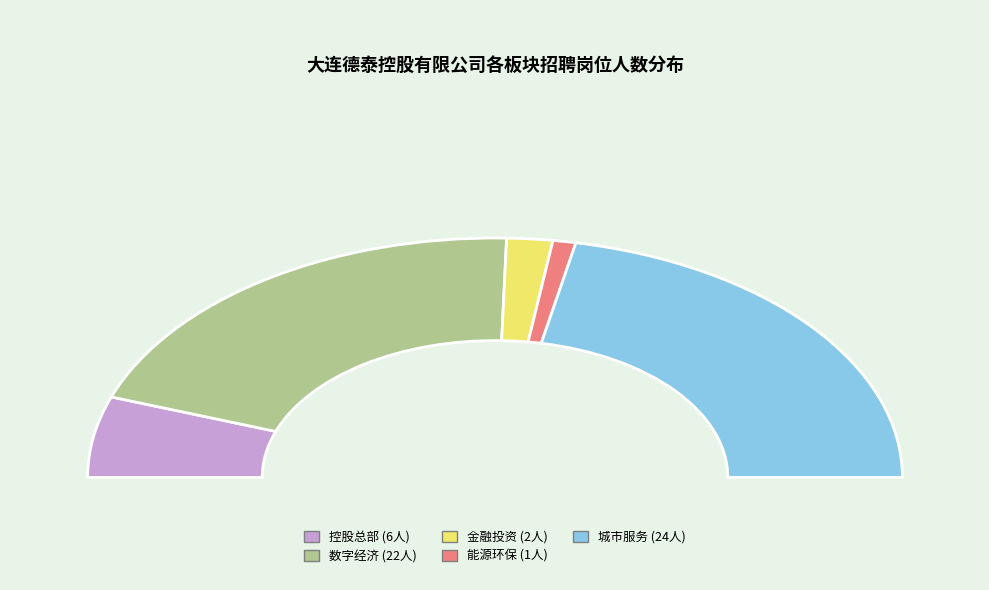

What portion of the pie excludes 控股总部?

89.1%